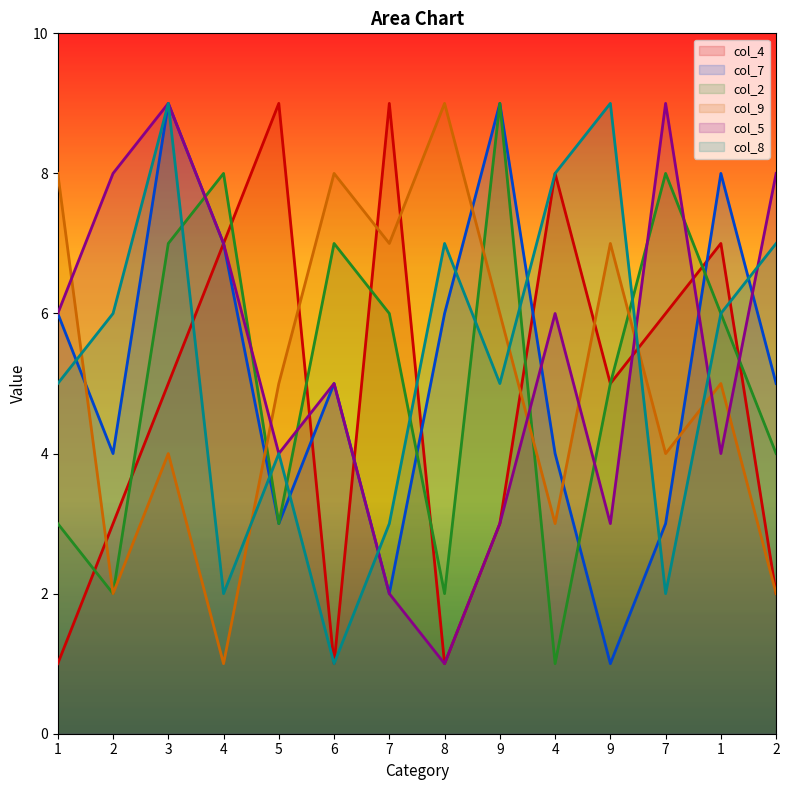

What is the greatest value displayed?

9